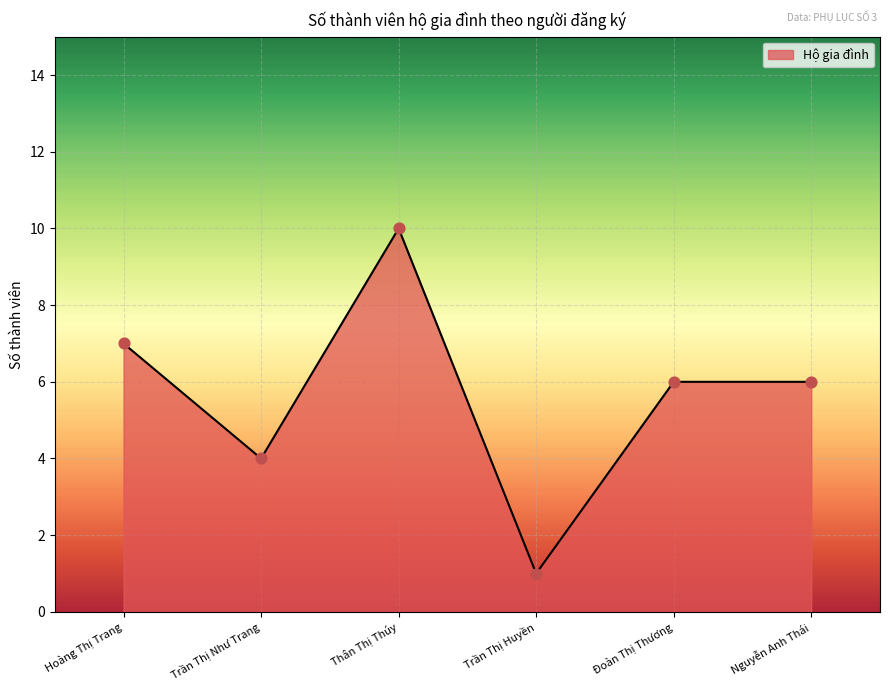

What is the ratio of the value at Thân Thị Thúy to the value at Hoàng Thị Trang?

1.4